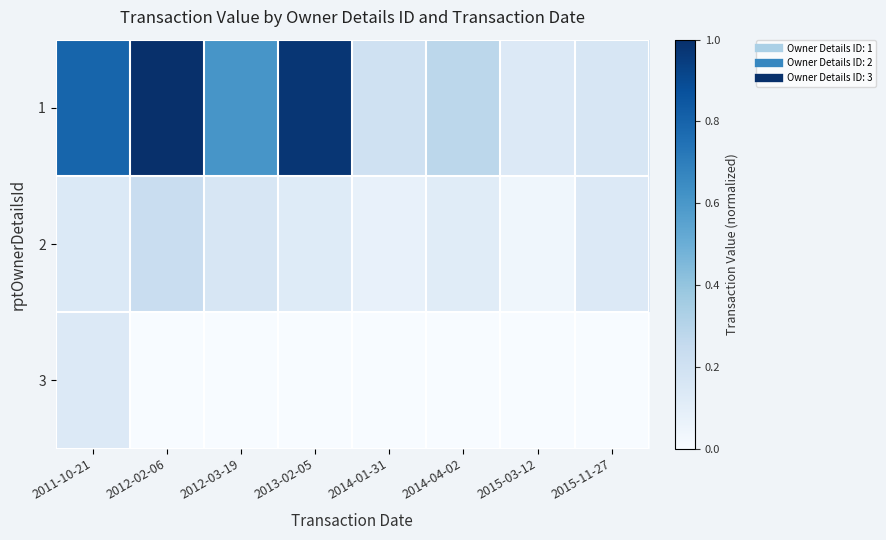

Rank the series by their average value, from highest to lowest.

1, 2, 3